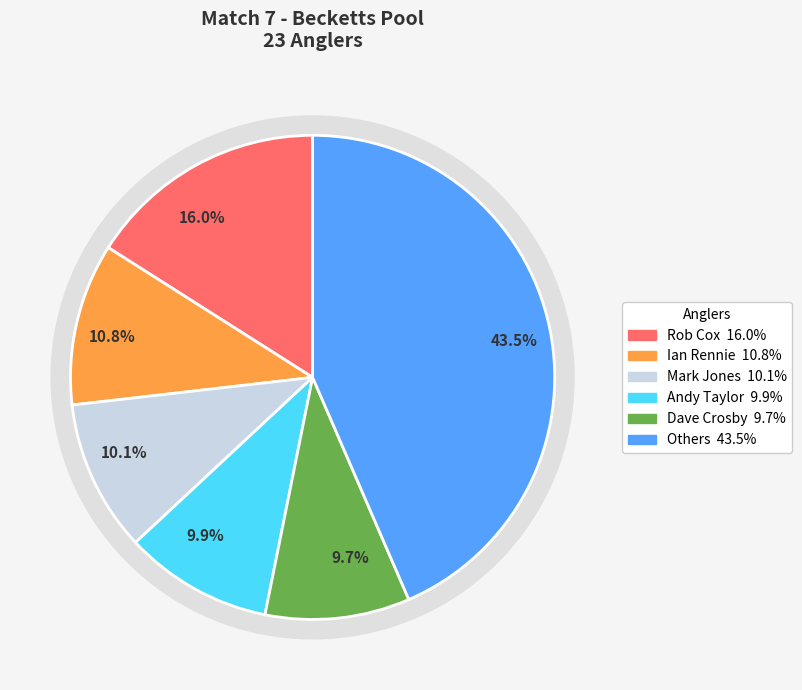

How much of the chart is everything except Dave Crosby?

90.3%